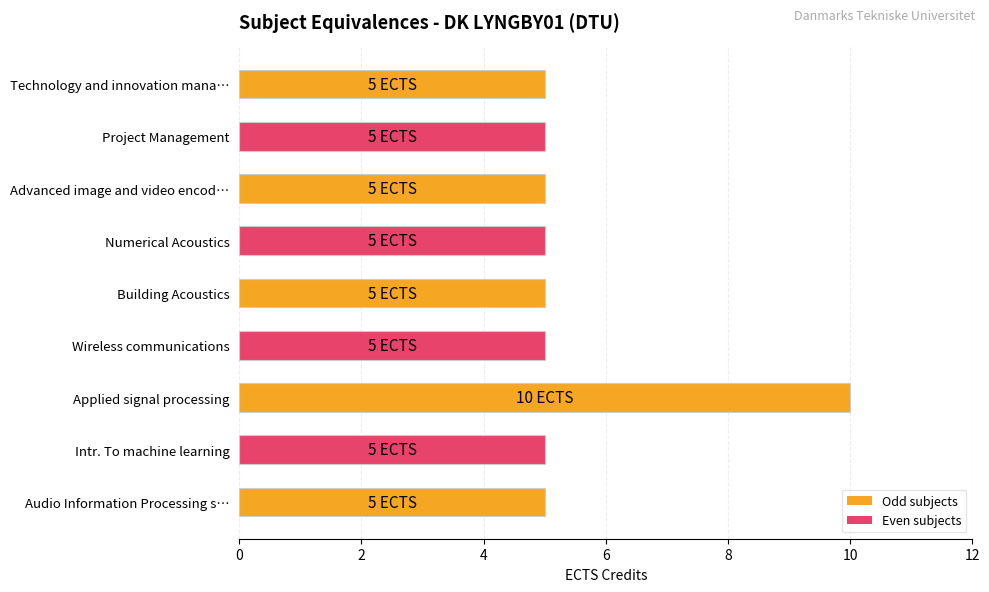

How many bars are there in total?

9